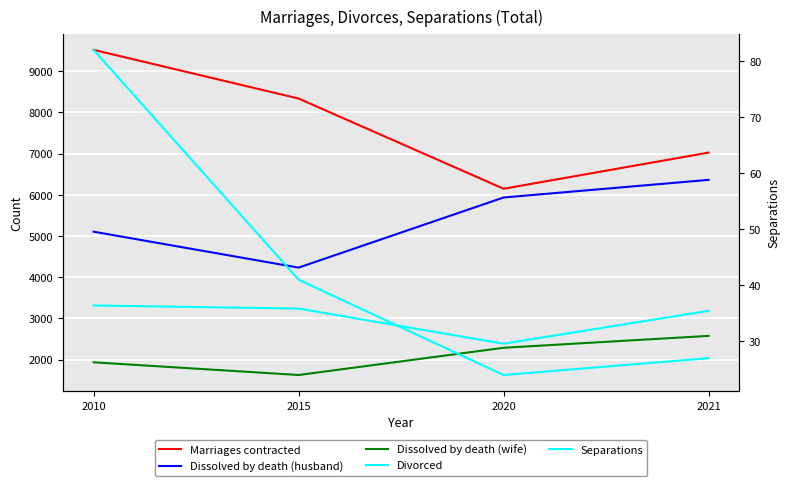

Is it true that Dissolved by death (wife) equals 3802 at 2020?

False